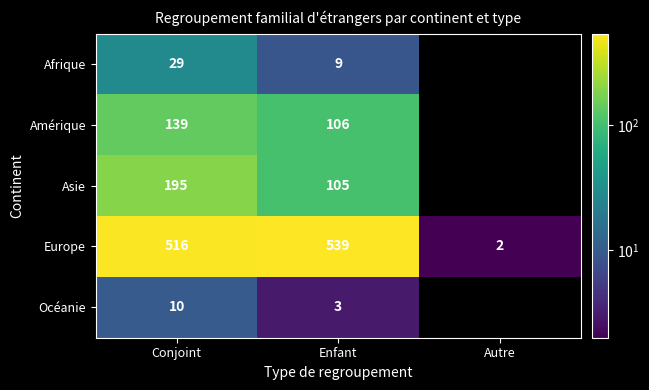

What is the spread (max minus min) of values at Conjoint?

506